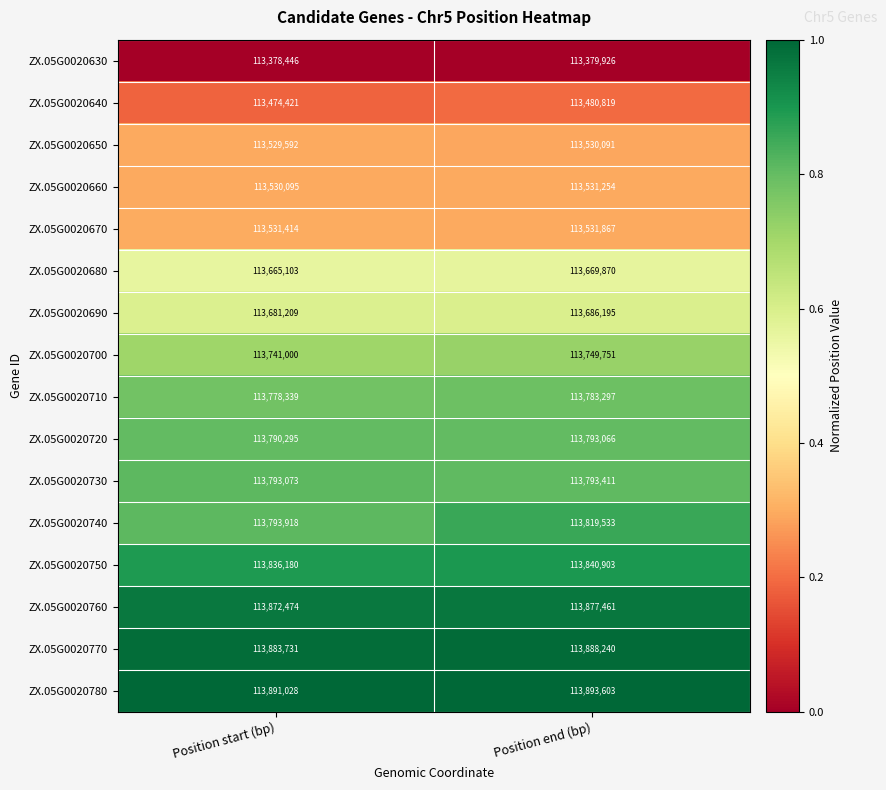

Which category has the lowest value in the ZX.05G0020720 series?

Position start (bp)